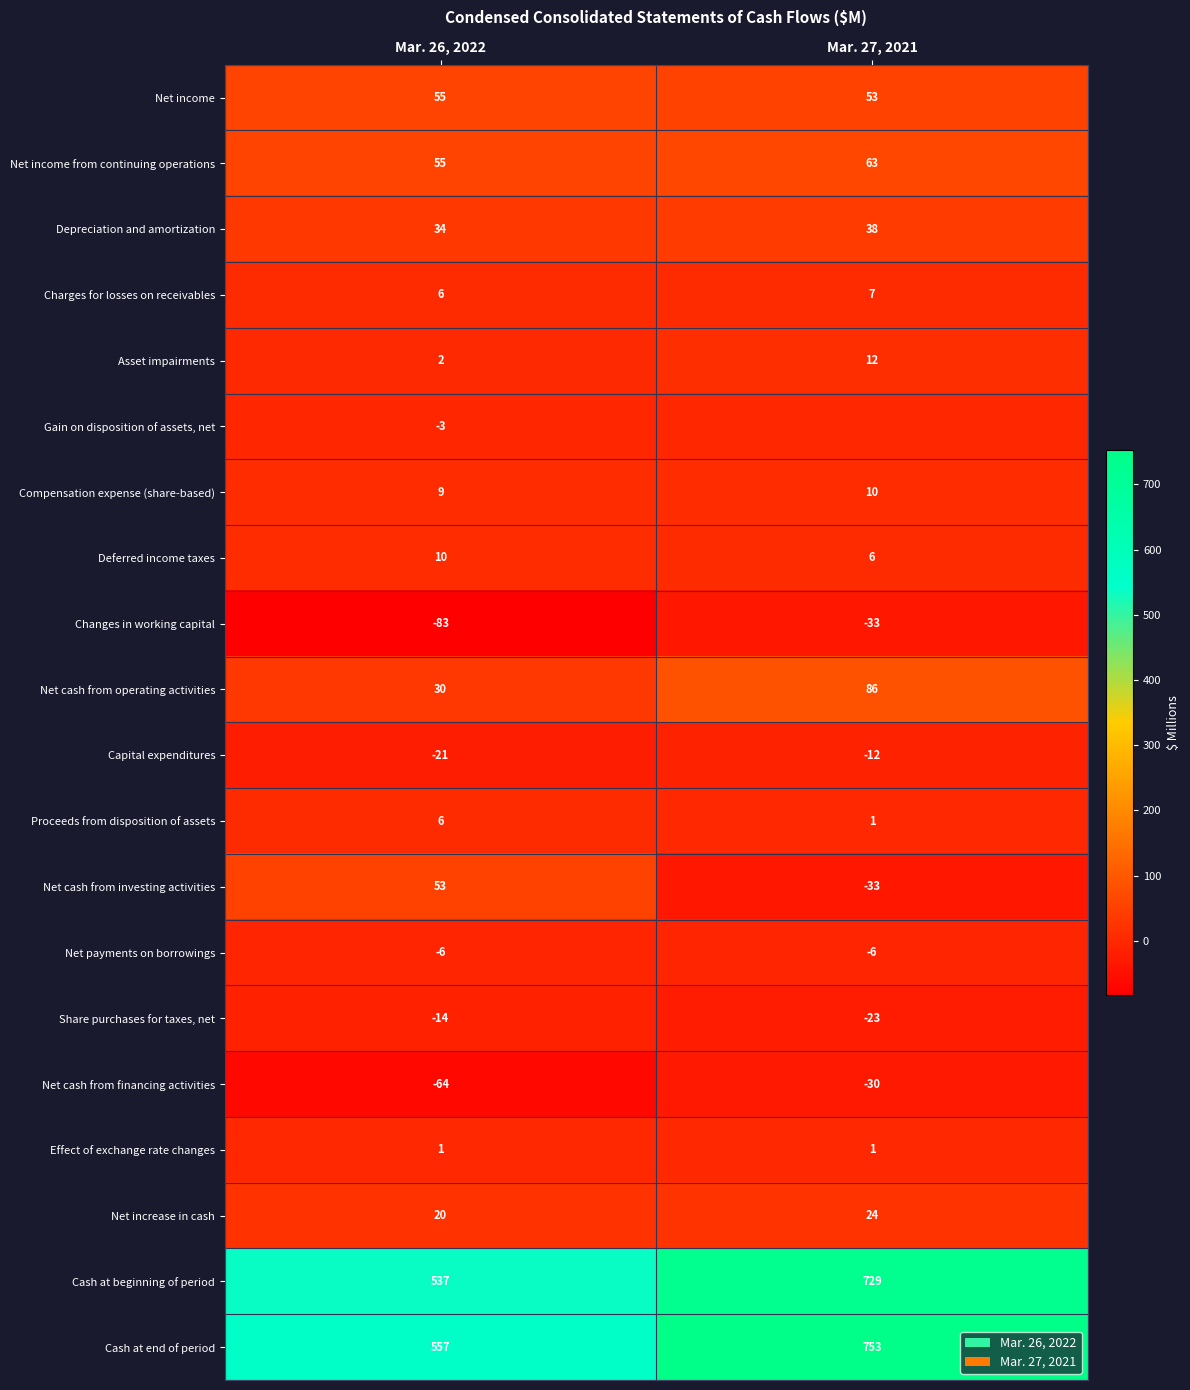

Which category has the highest value across all series?

Mar. 27, 2021